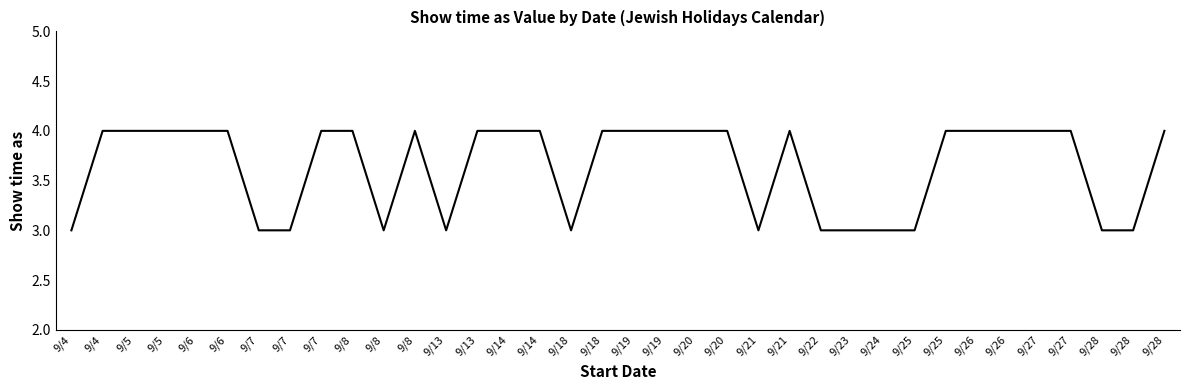

How many interior local peaks (higher than both neighbors) does the data have?

2